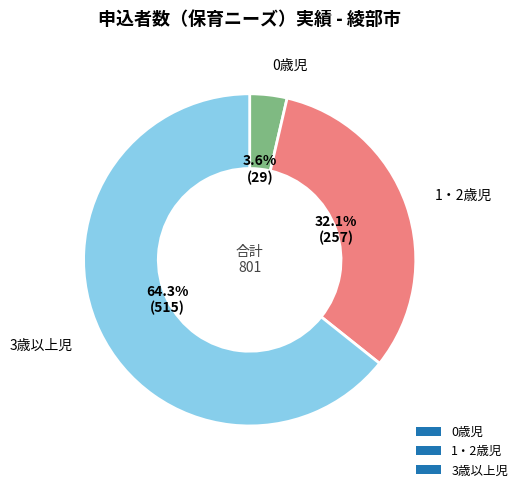

The 1・2歳児 slice represents 32% of the pie. True or false?

True